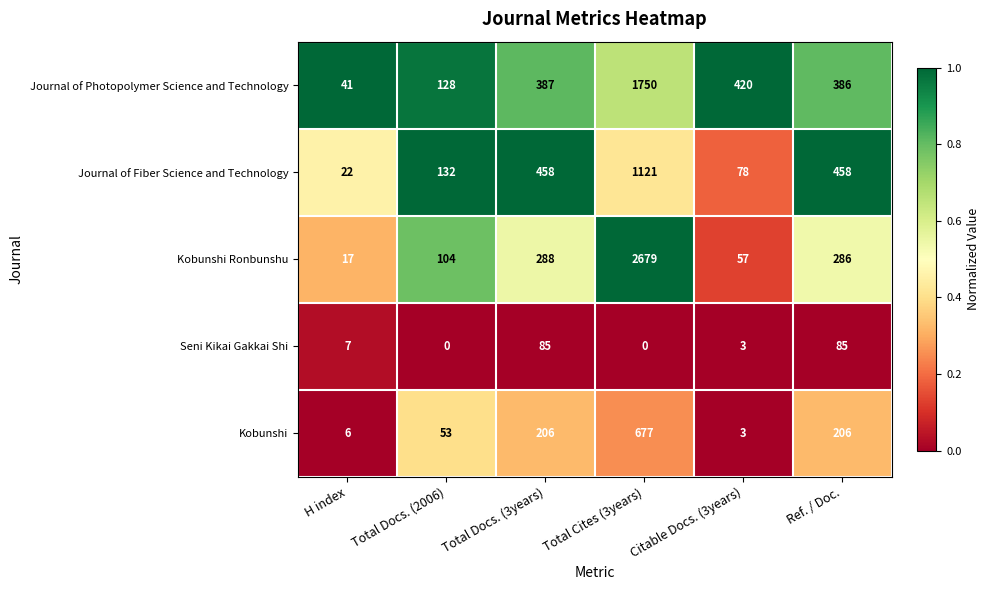

Between H index and Total Docs. (3years), which series saw the biggest shift?

Journal of Fiber Science and Technology